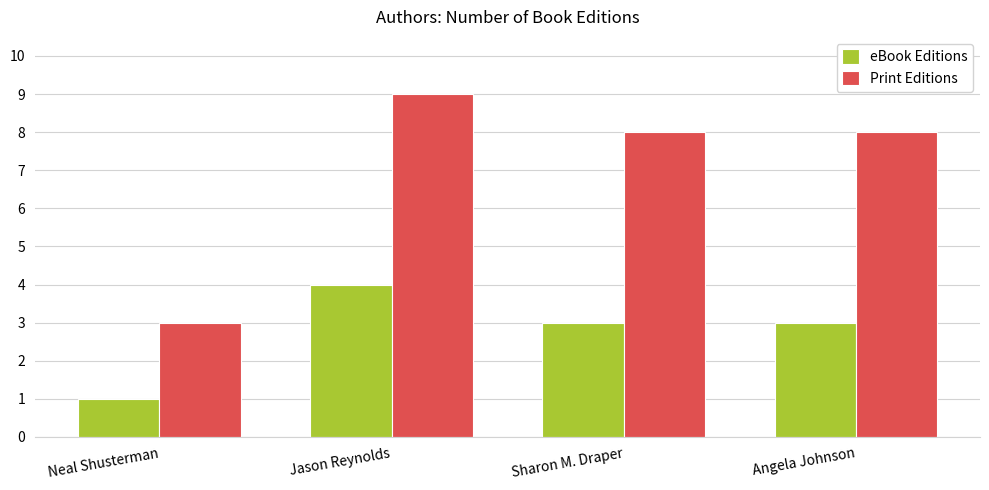

The eBook Editions series shows 2 at Jason Reynolds. True or false?

False